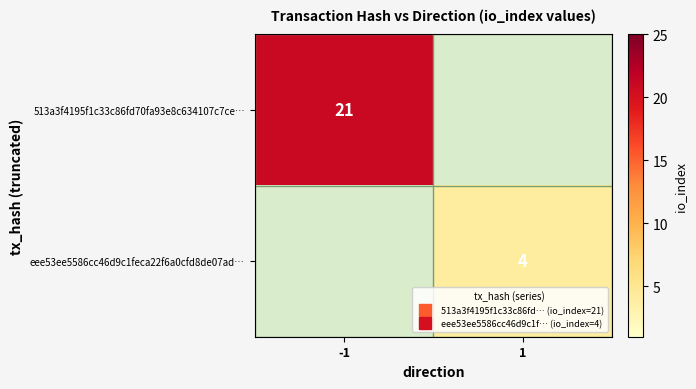

What is the highest value of the 513a3f4195f1c33c86fd70fa93e8c634107c7ce… series?

21